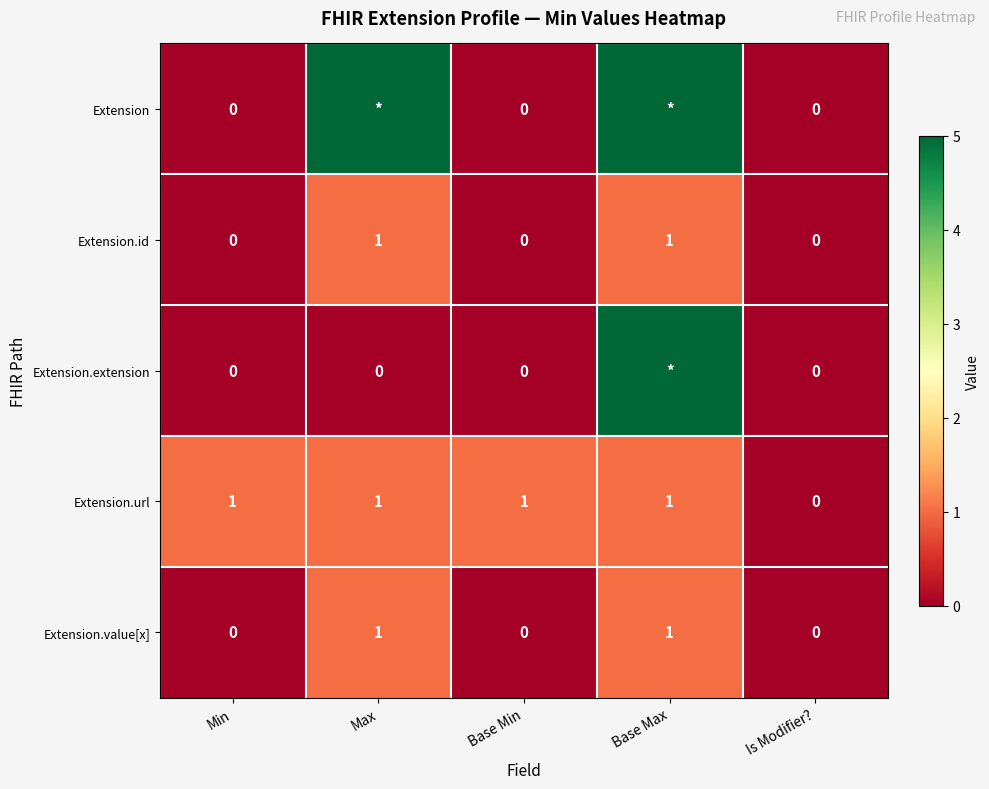

The value of Extension.value[x] at Base Min is 0. True or false?

True